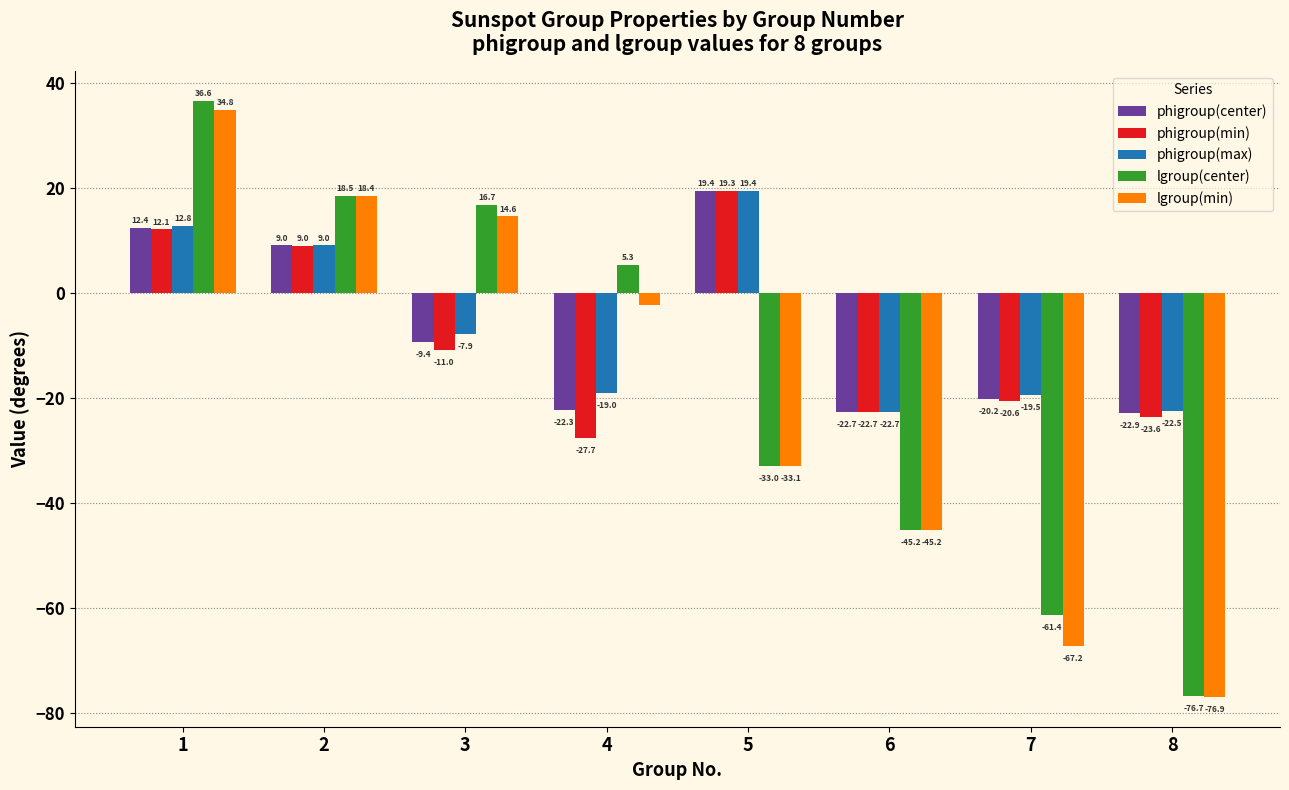

What is the maximum value for phigroup(max)?

19.4